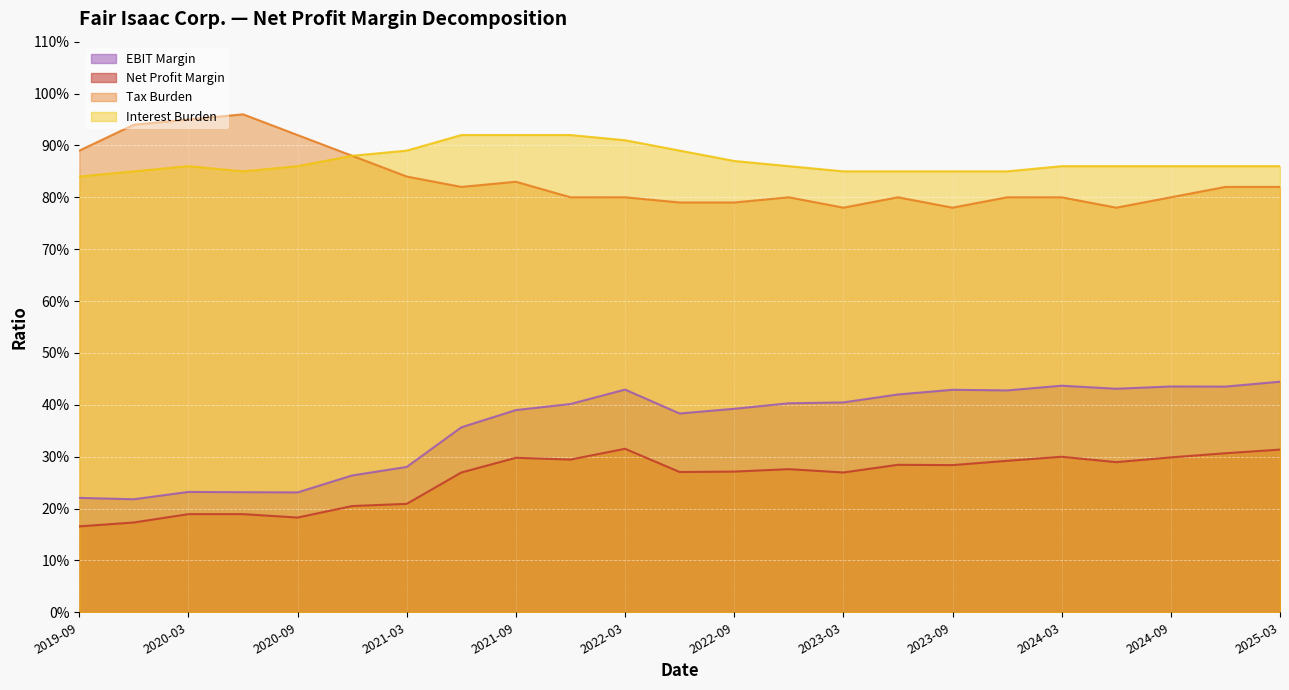

The value of EBIT Margin at 2021-03 is 0.3. True or false?

True